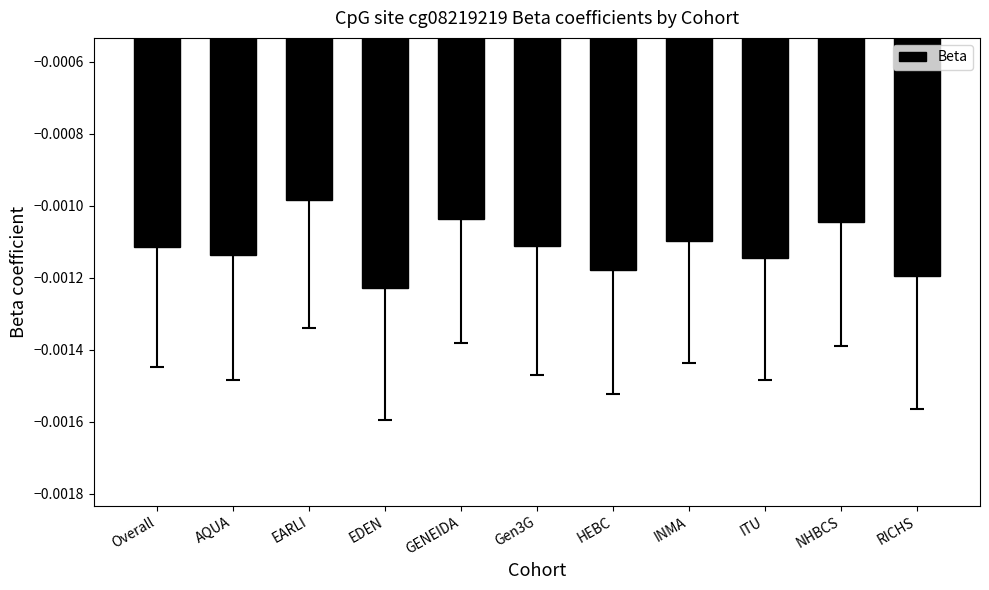

At which category does the chart reach its peak across all series?

EARLI